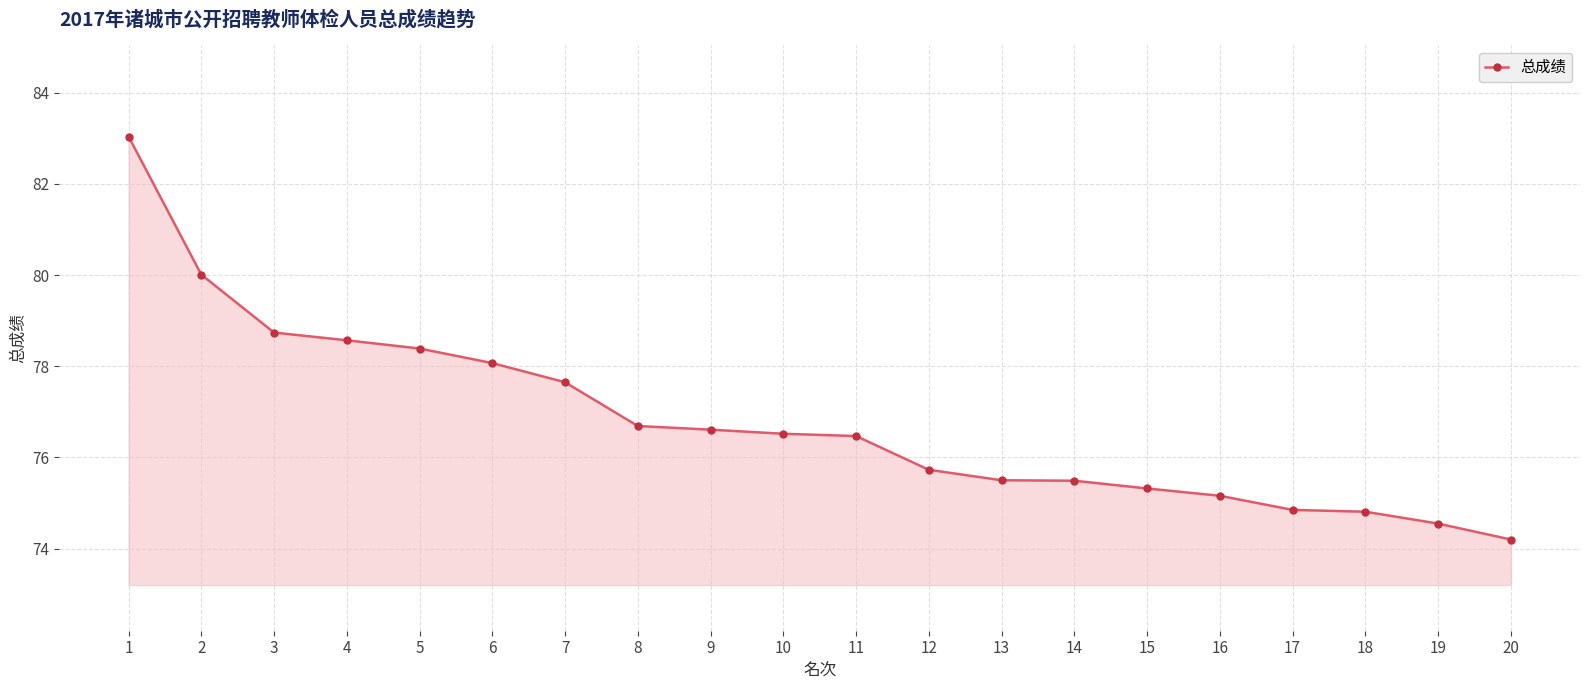

Does the chart have visible grid lines?

Yes